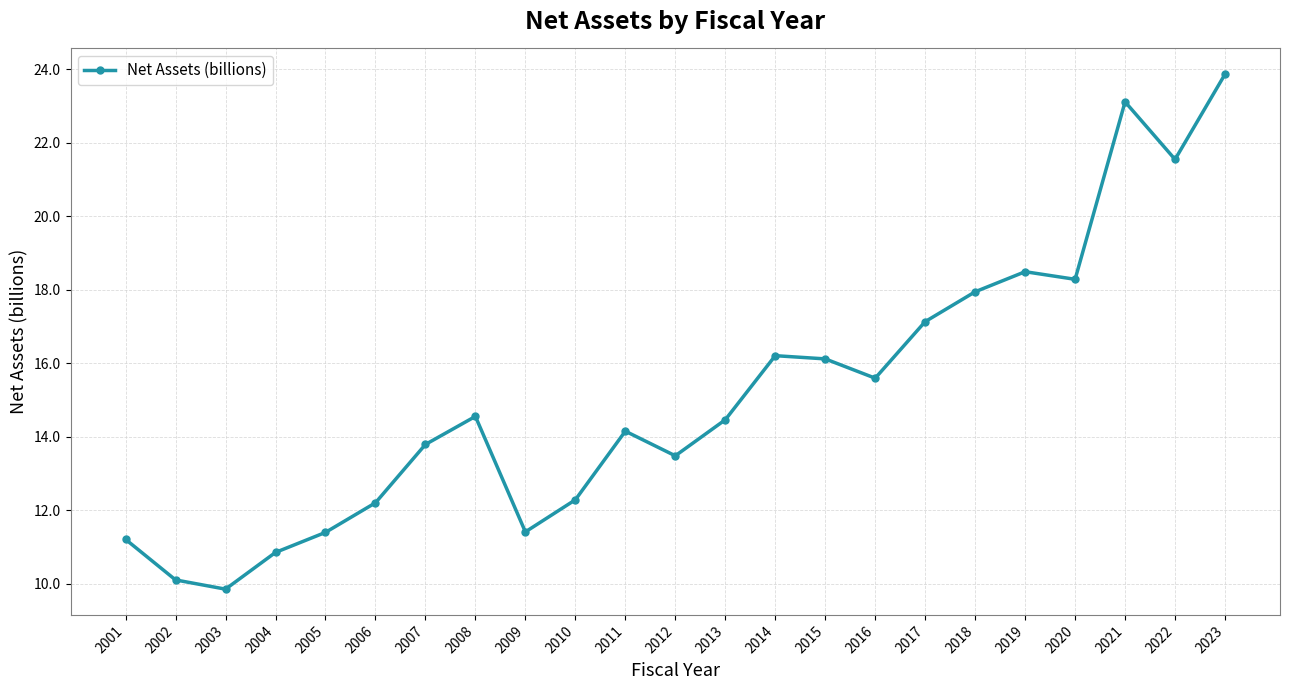

Which label corresponds to the smallest value in the chart?

2003